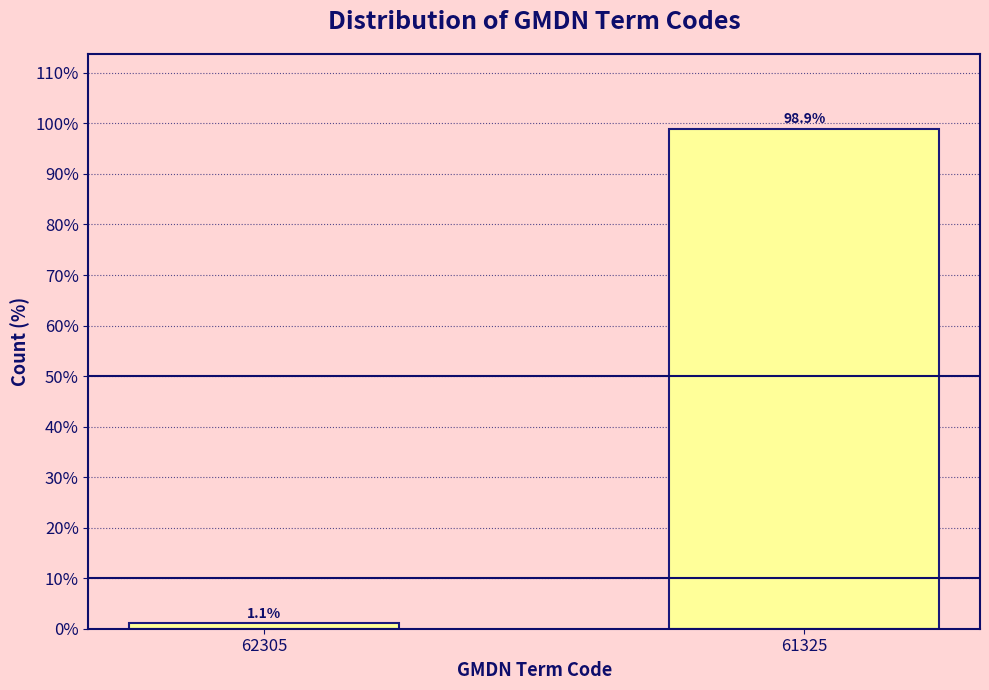

Reading left to right, list all the values displayed in this chart.

62305=1.1	61325=98.9